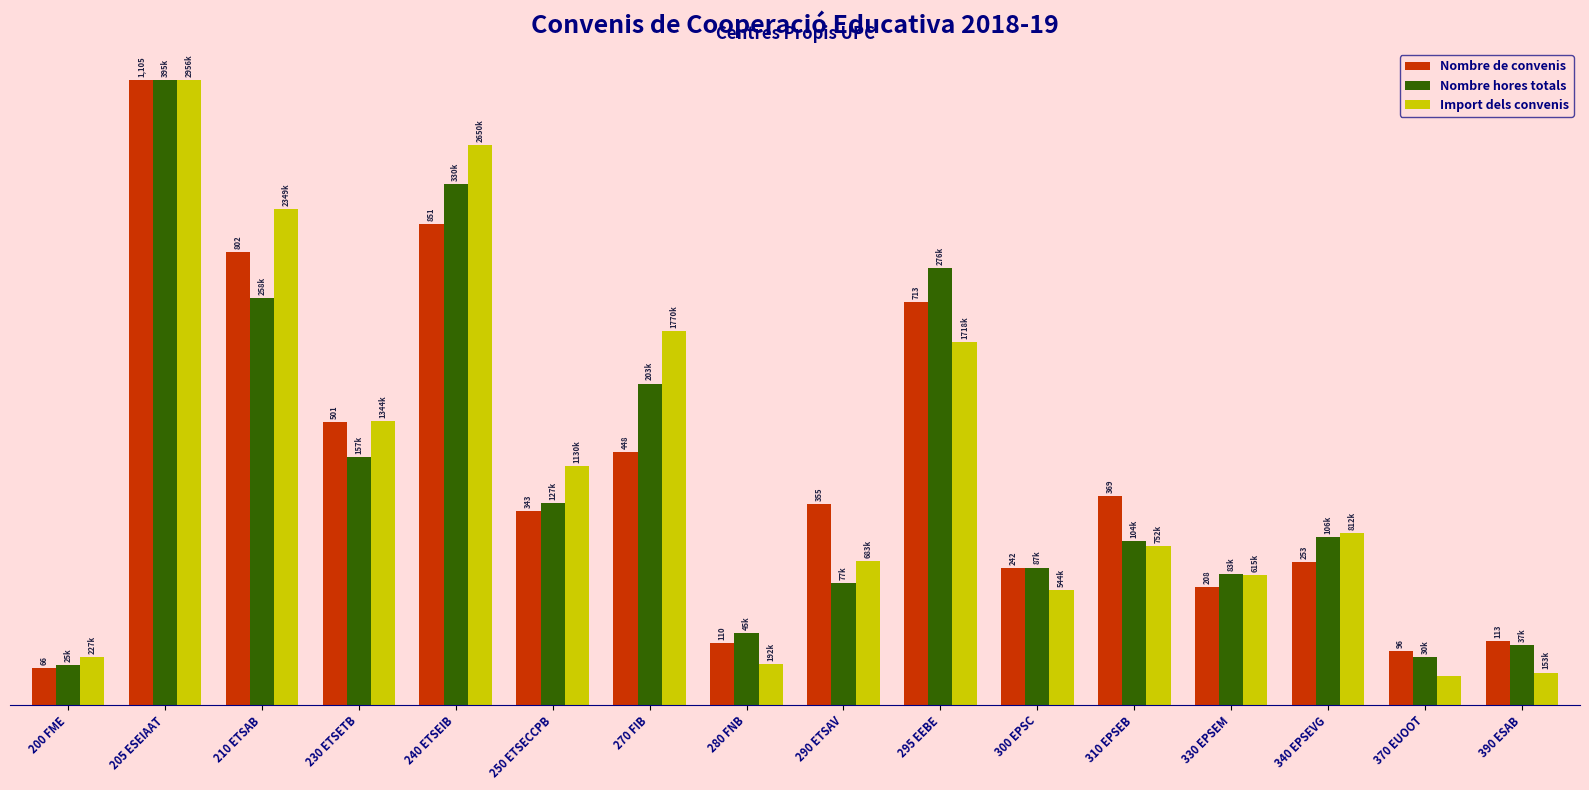

What is the label of the 4th bar from the right?

330 EPSEM